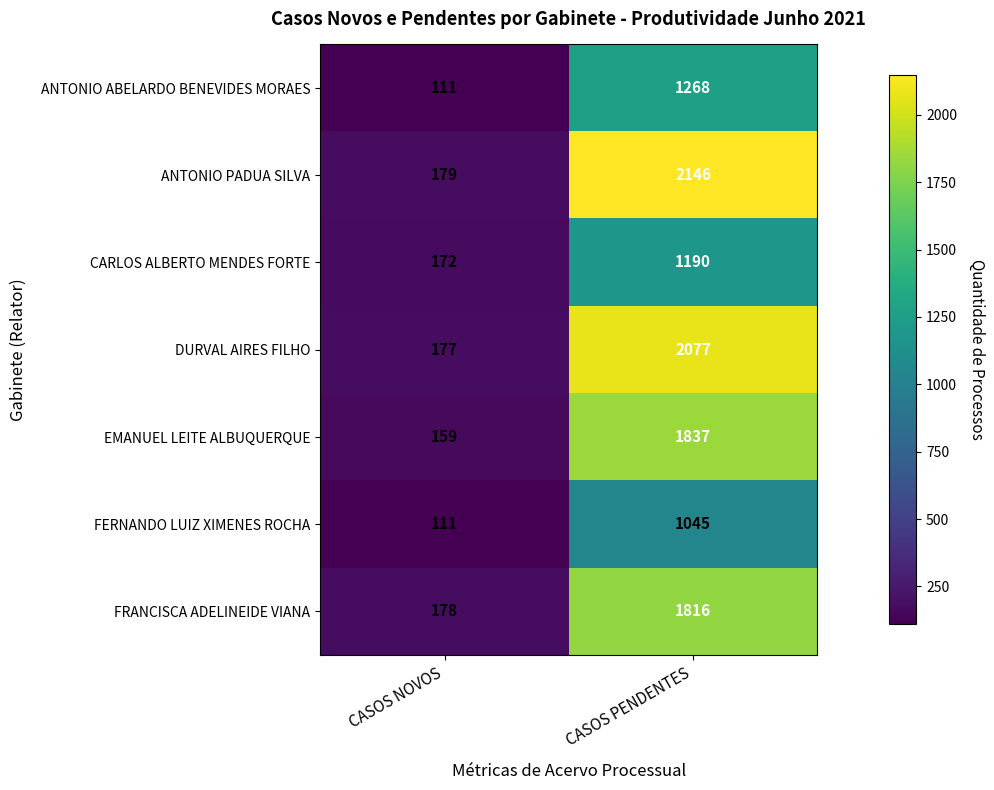

At which category does the chart reach its minimum across all series?

CASOS NOVOS